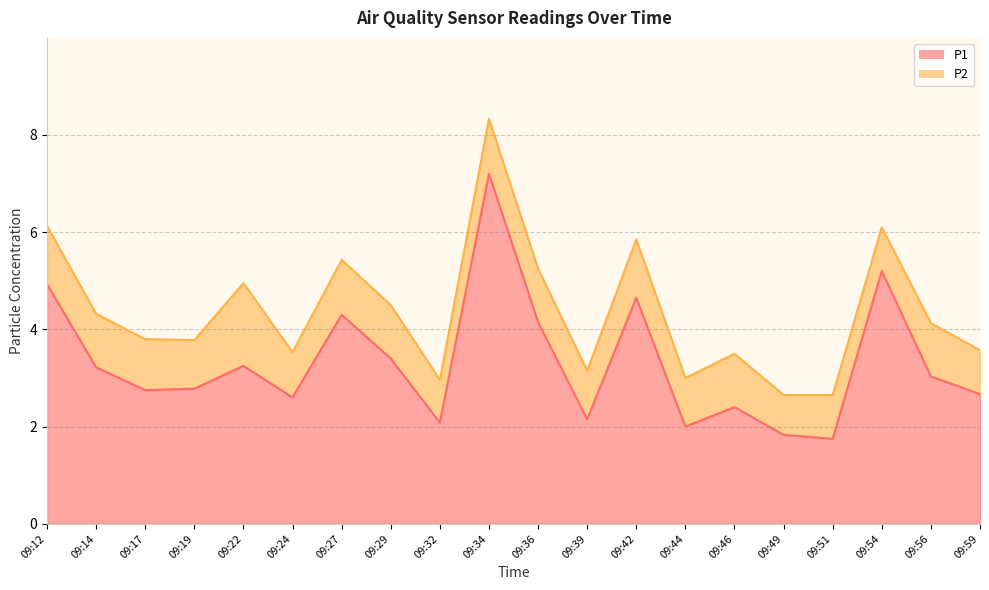

How many points are lower than both their immediate neighbors (excluding endpoints)?

6